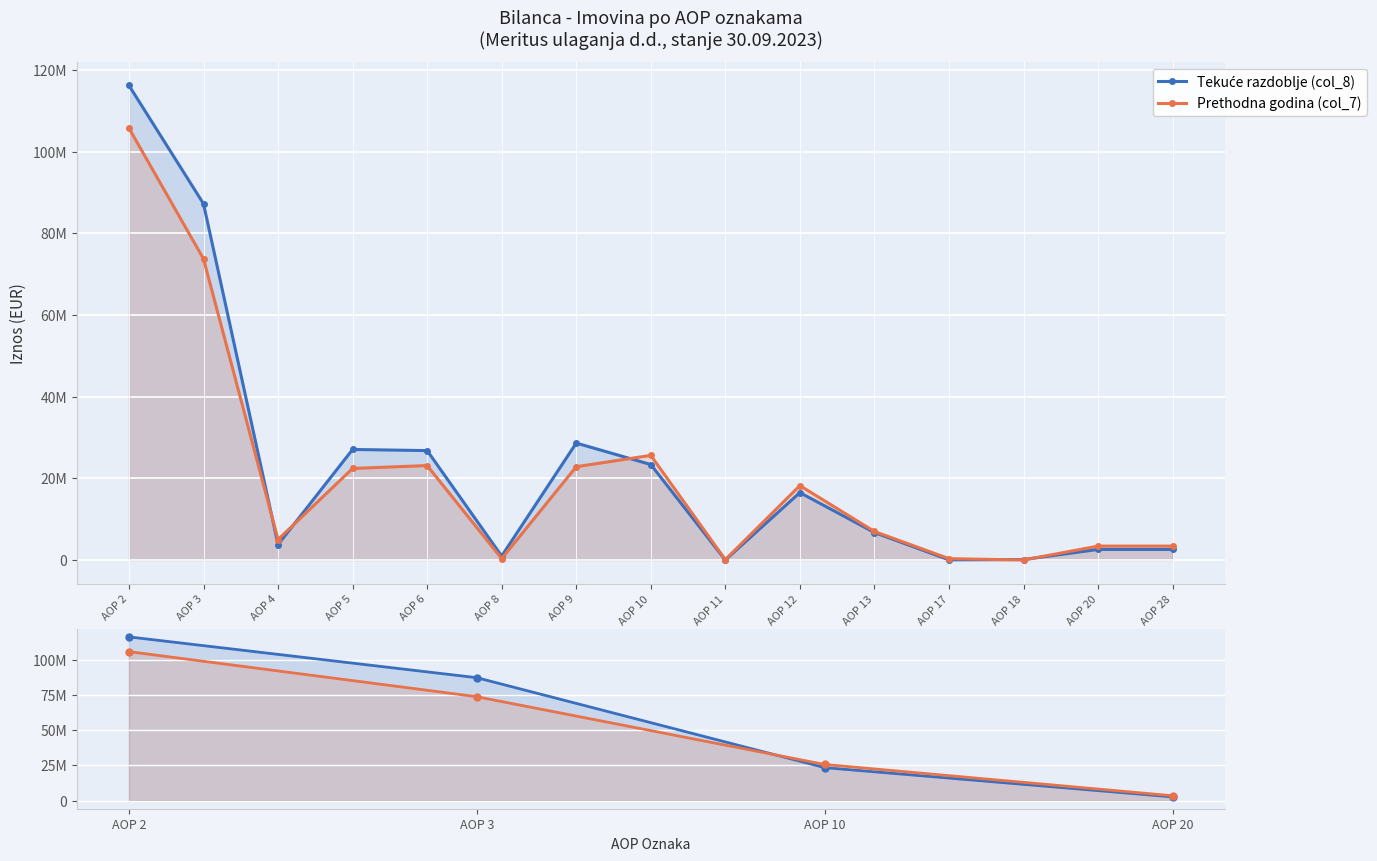

Does the chart display data point markers on the line(s)?

Yes